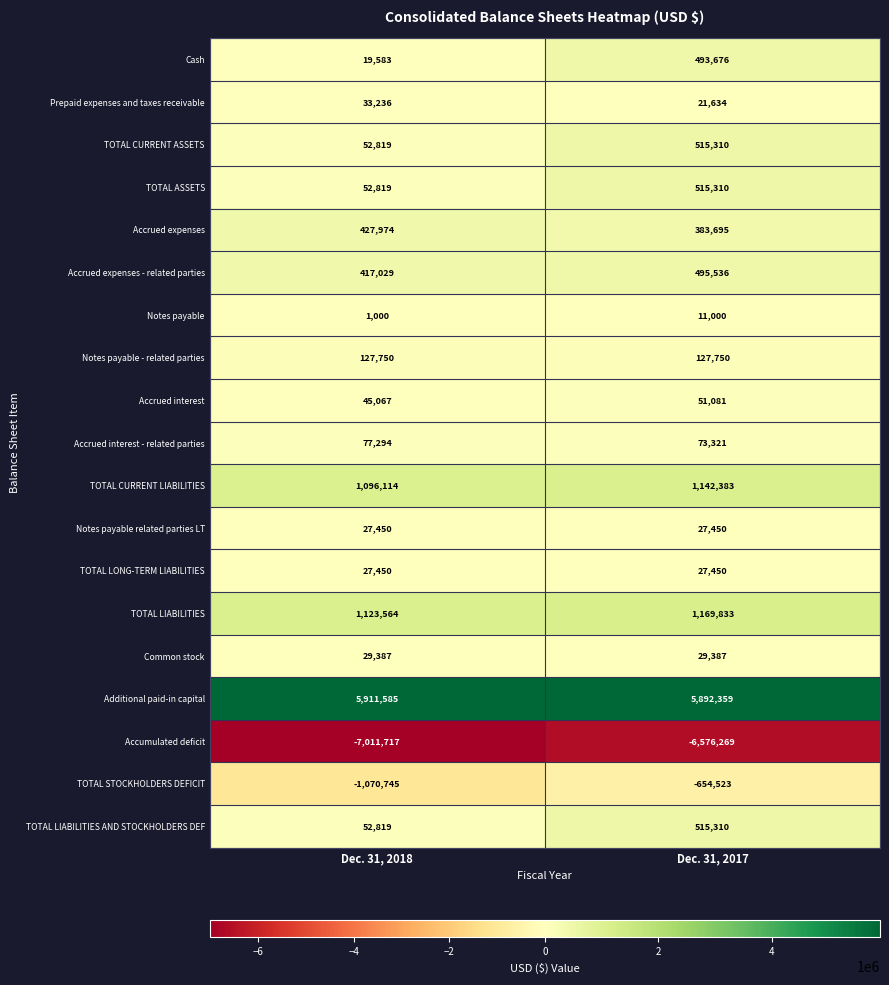

What is the difference between the maximum and minimum values in the Cash series?

474093